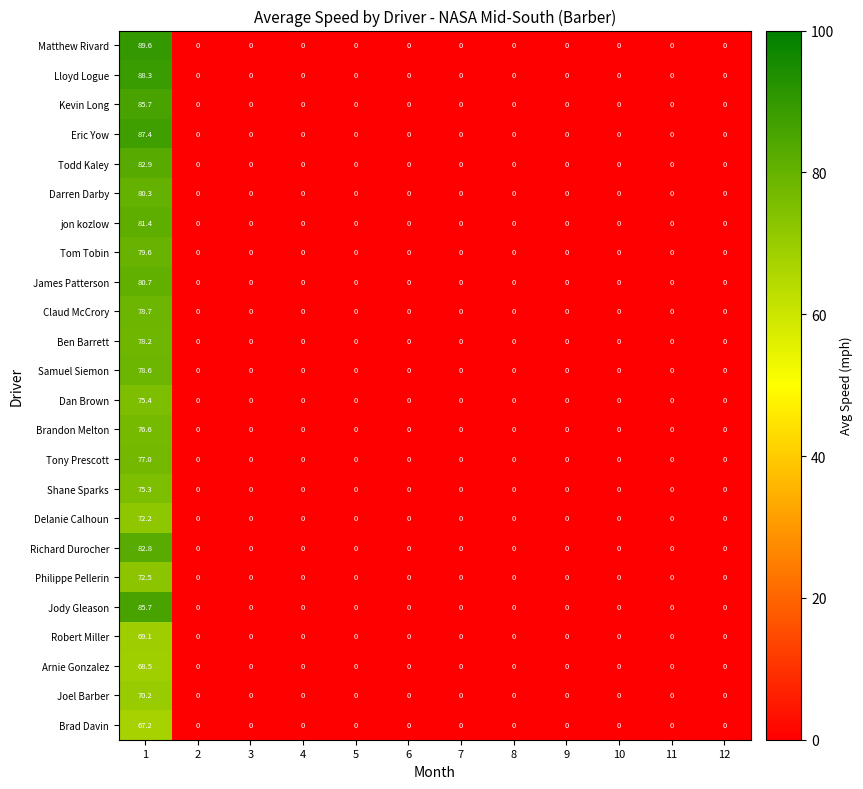

What is the highest value of the Shane Sparks series?

75.3